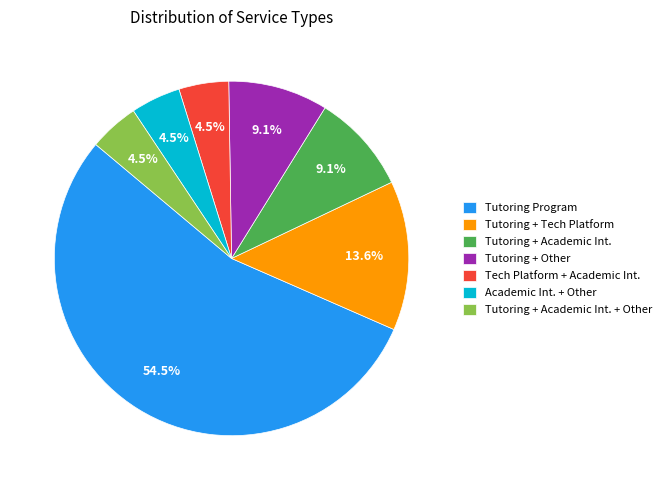

Is the sum of Academic Int. + Other and Tutoring + Other greater than half?

No